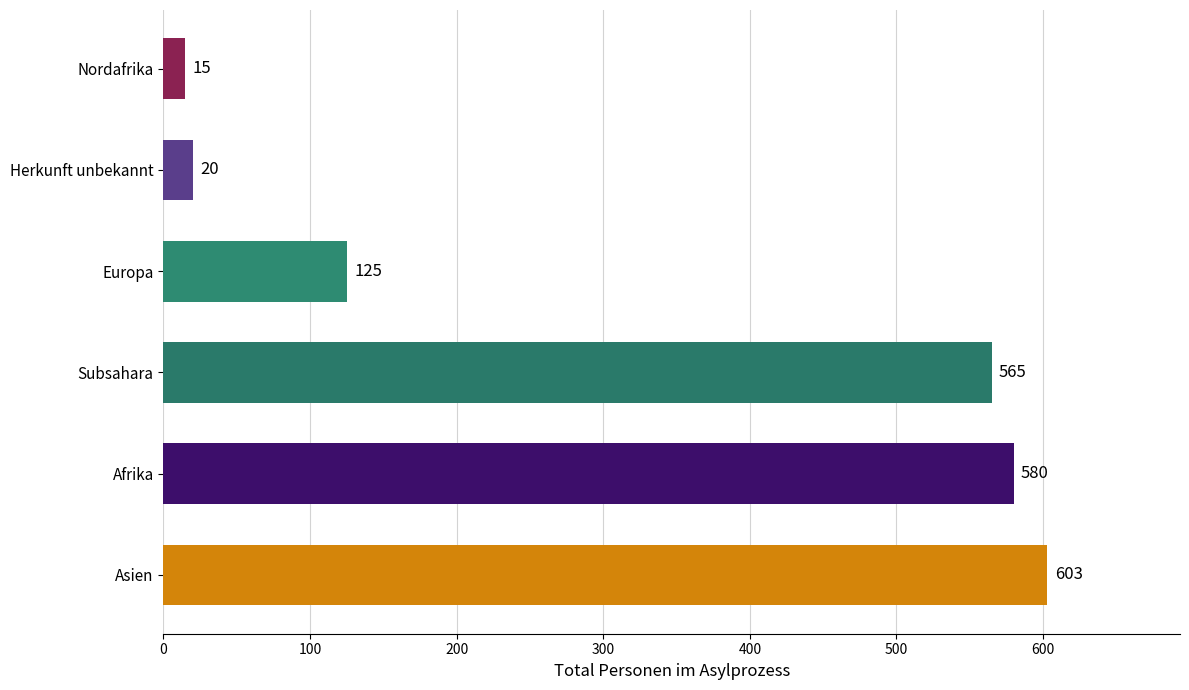

Rank the categories by value from lowest to highest.

Nordafrika, Herkunft unbekannt, Europa, Subsahara, Afrika, Asien